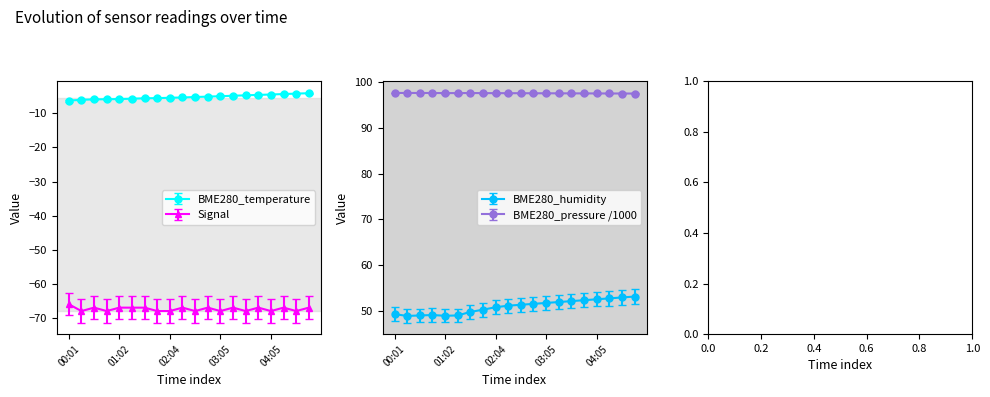

What is the difference between the maximum and minimum values in the BME280_humidity series?

4.2